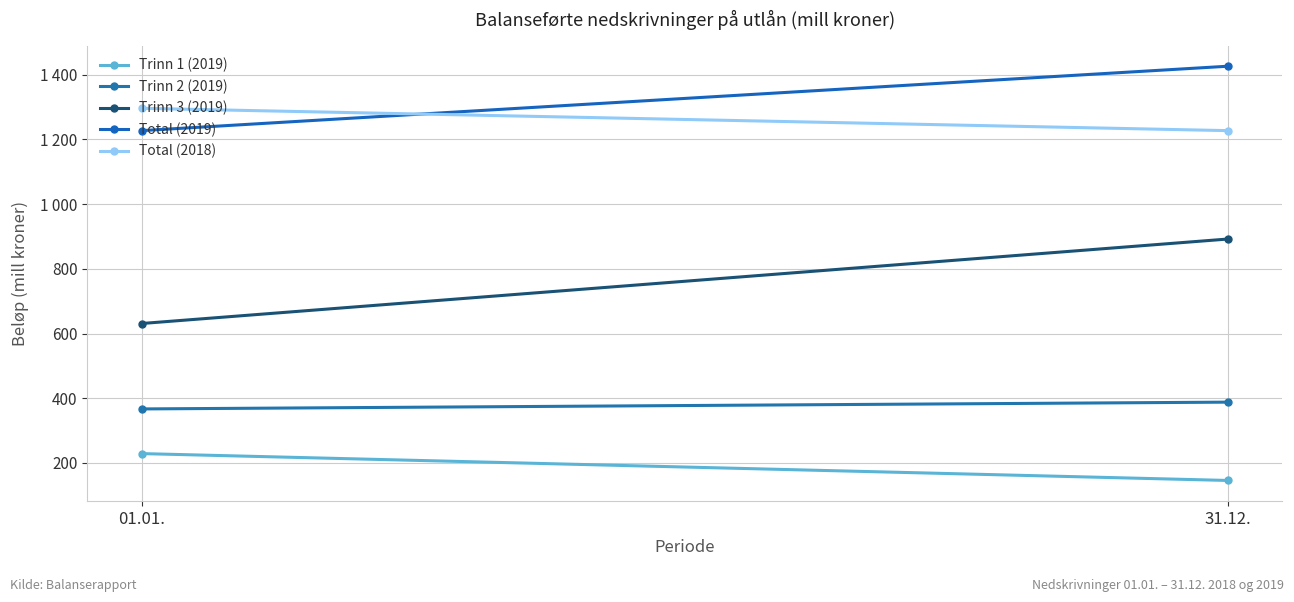

What is the lowest value of the Total (2018) series?

1227